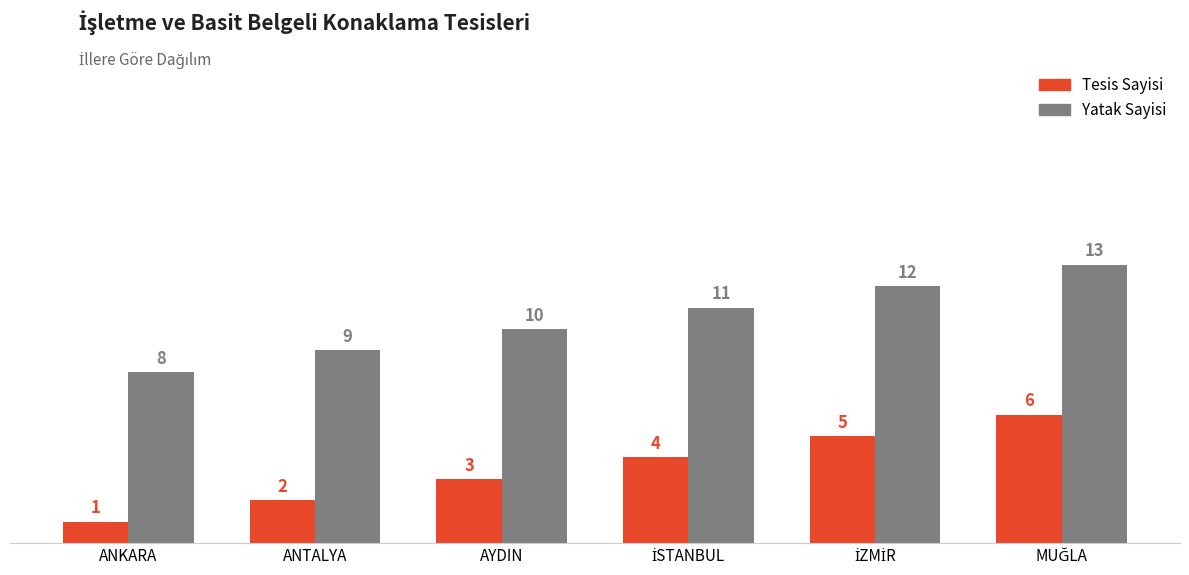

What is the label of the 1st bar from the left?

ANKARA